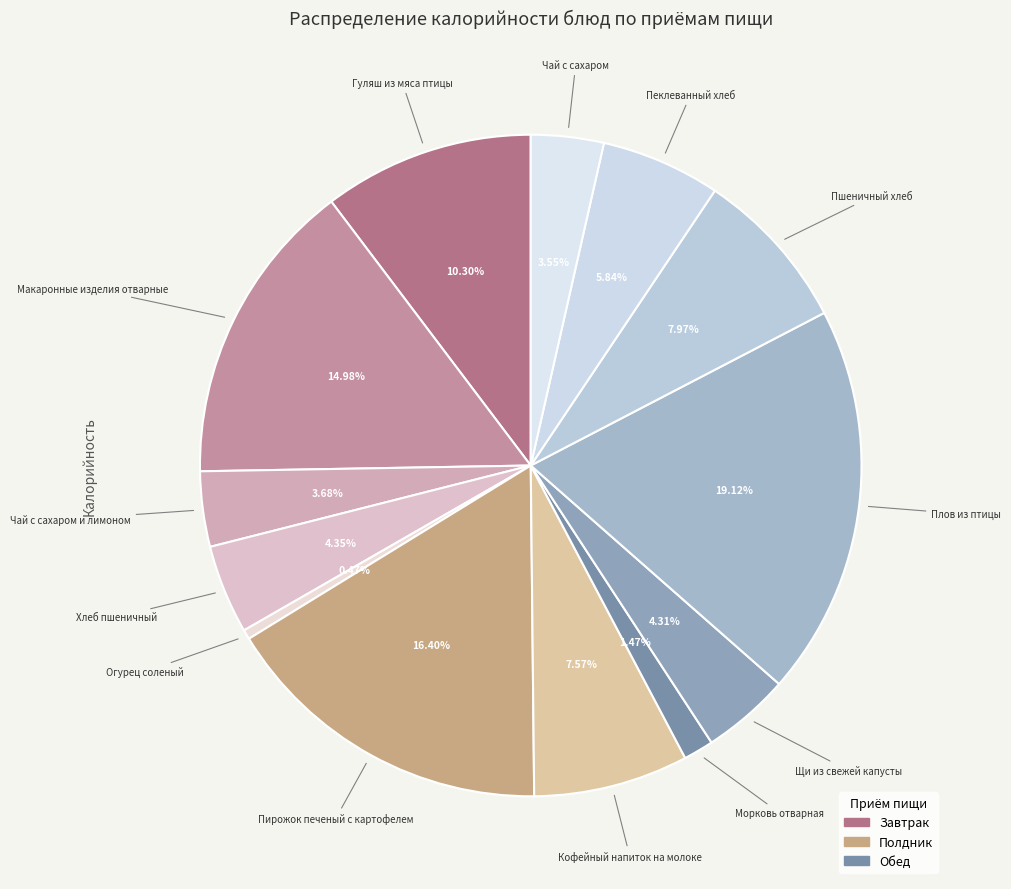

Which slice is the largest?

Плов из птицы